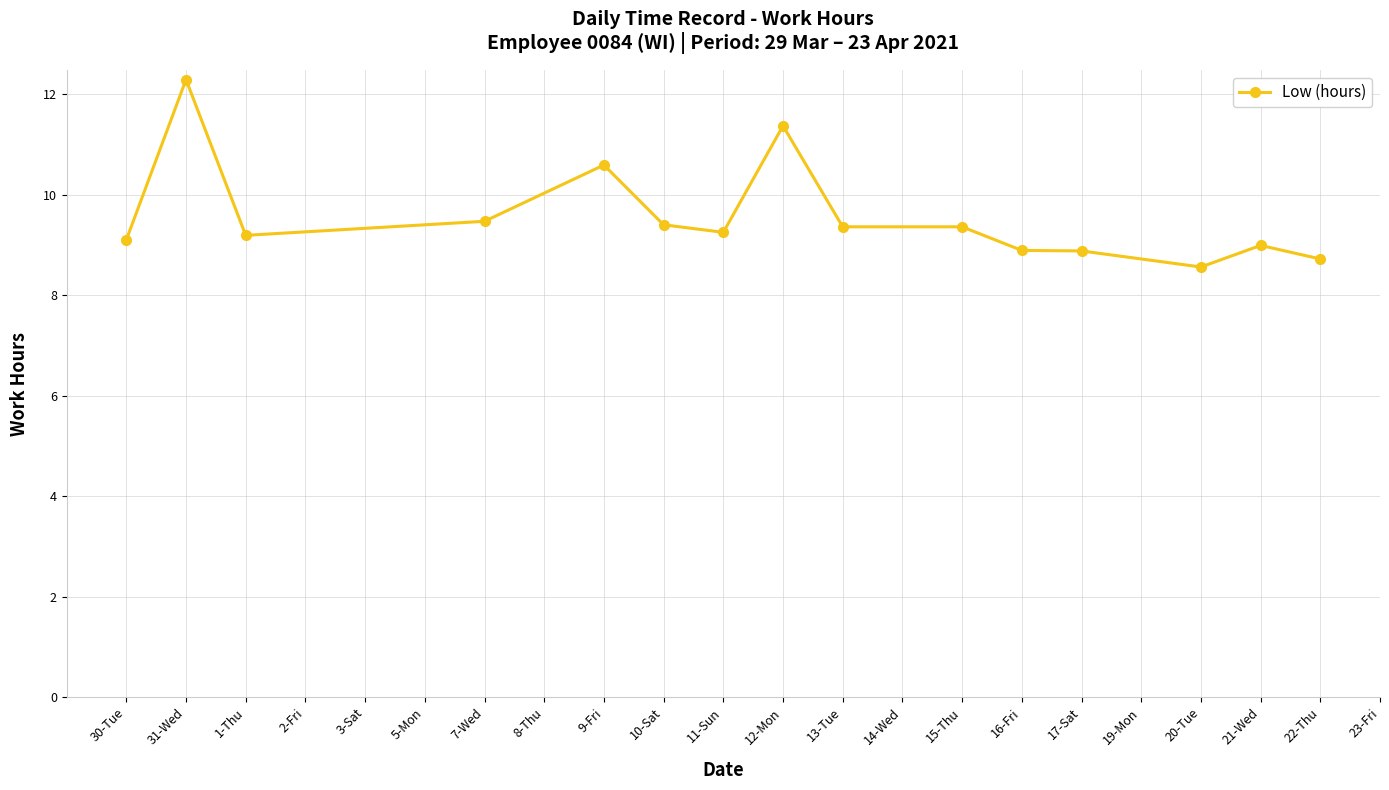

At which category does the chart reach its minimum across all series?

20-Tue